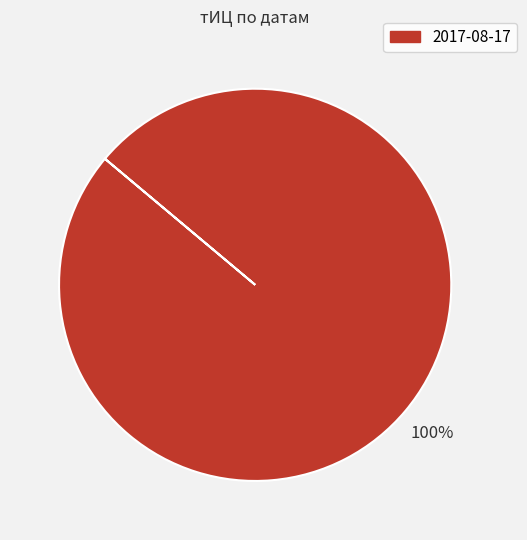

What is the majority slice?

2017-08-17